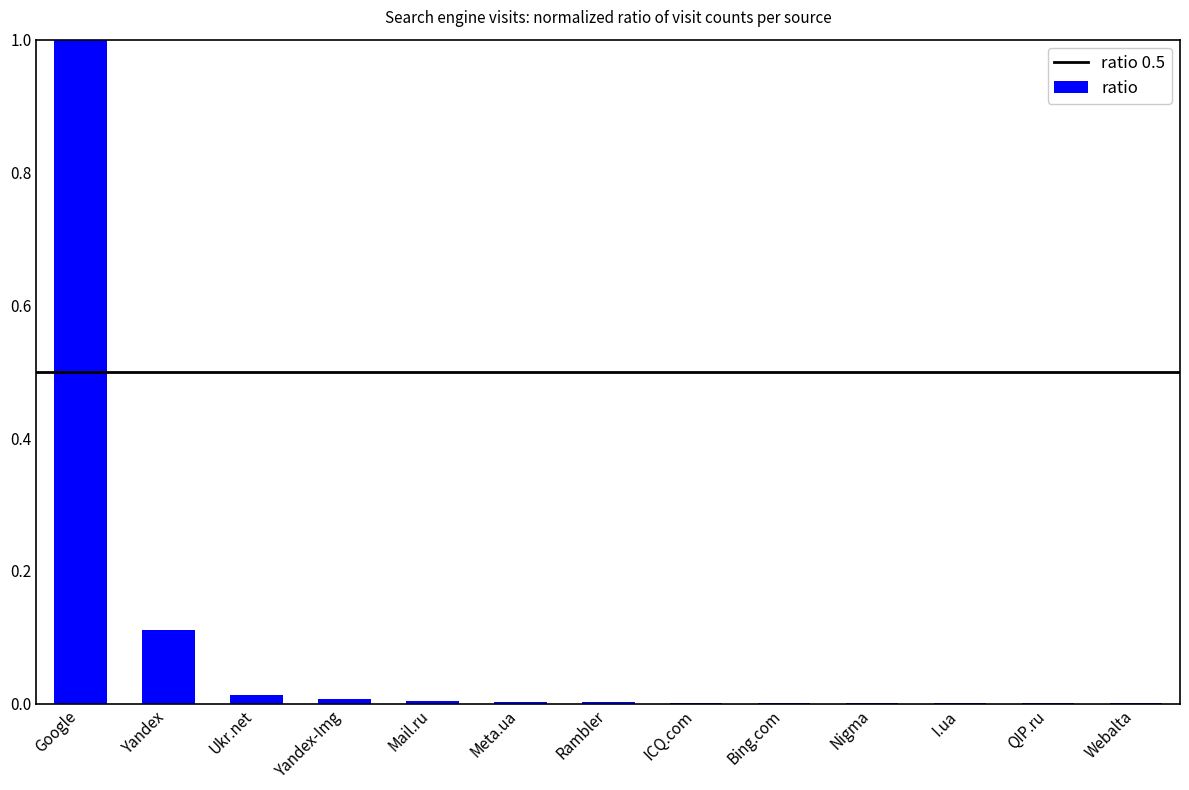

Between Yandex and ICQ.com, which is larger?

Yandex